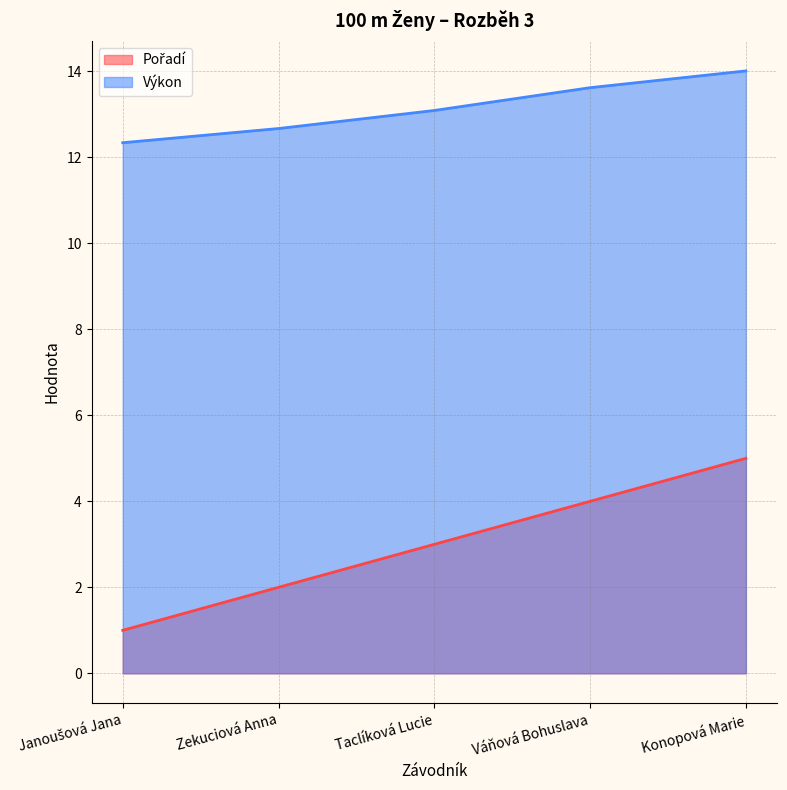

Which series has the largest range (max minus min)?

Pořadí